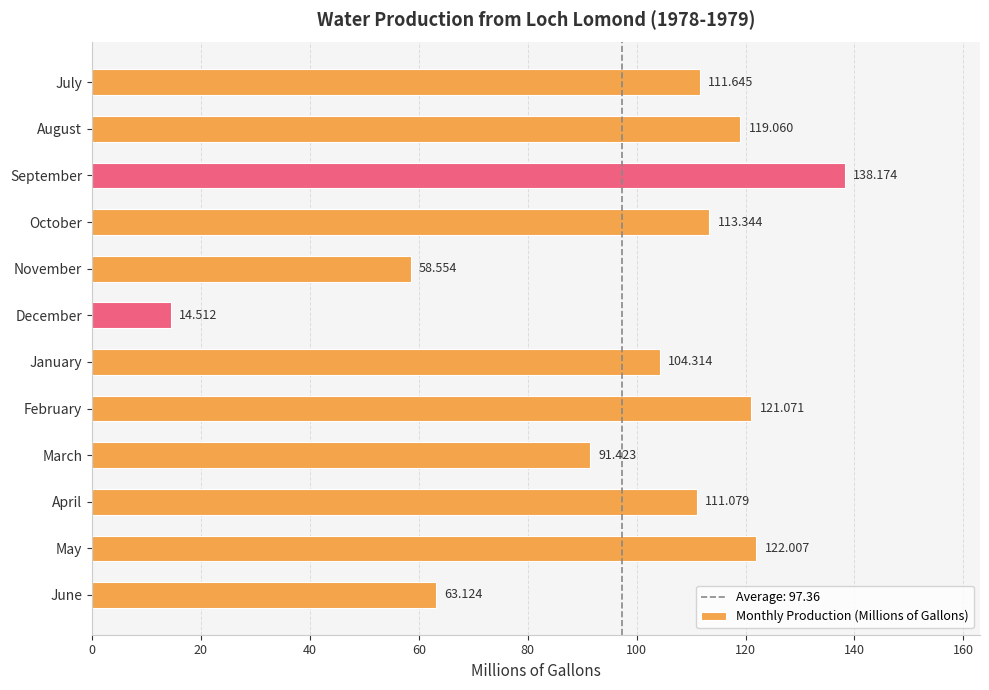

List the labels in order of value, smallest first.

December, November, June, March, January, April, July, October, August, February, May, September